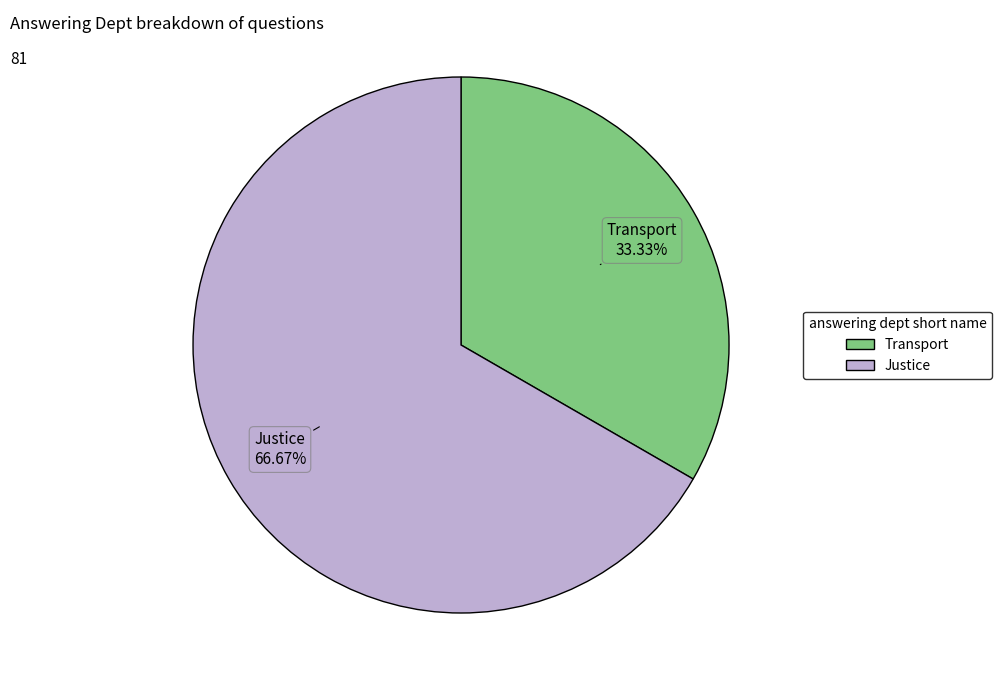

To the nearest percent, what is the difference between the Transport and Justice slice percentages?

33%